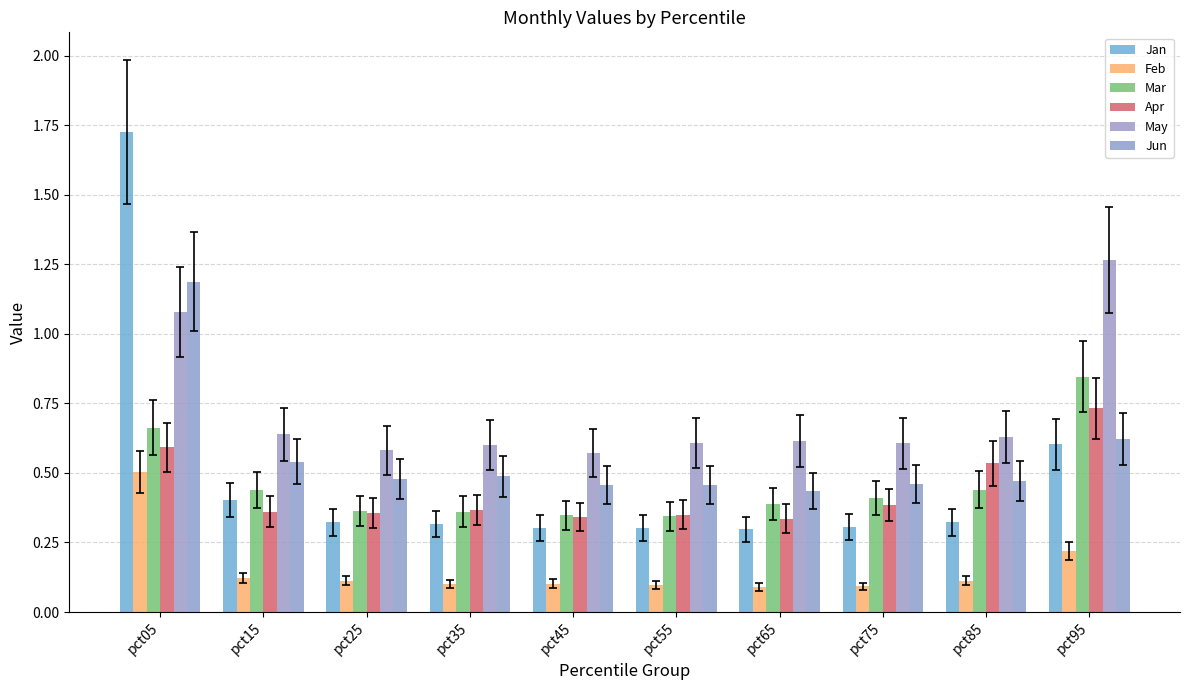

Rank the categories by Jun value from highest to lowest.

pct05, pct95, pct15, pct35, pct25, pct85, pct75, pct45, pct55, pct65